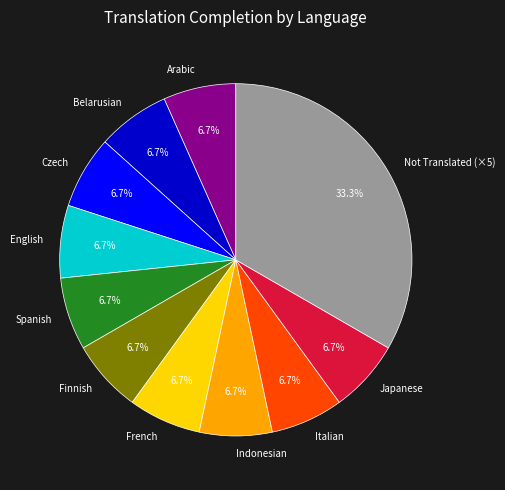

Is there a majority slice in this chart?

No